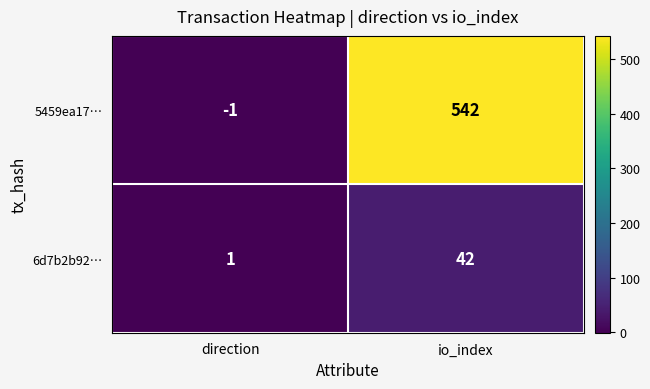

Reading right to left, list all the values displayed in this chart.

5459ea17…: io_index=542	direction=-1
6d7b2b92…: io_index=42	direction=1